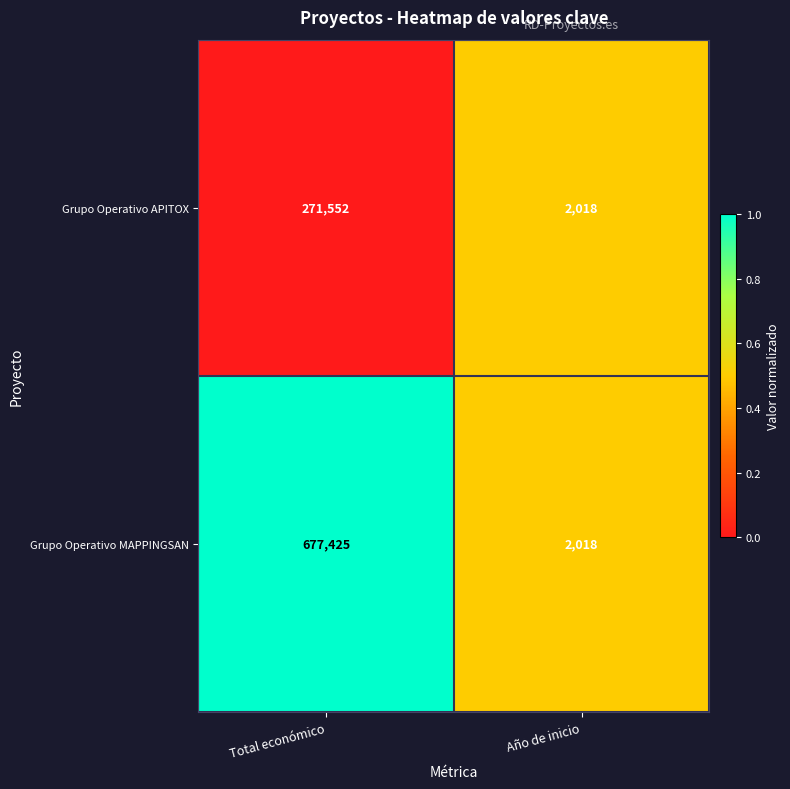

The value of Grupo Operativo MAPPINGSAN at Año de inicio is 2977. True or false?

False